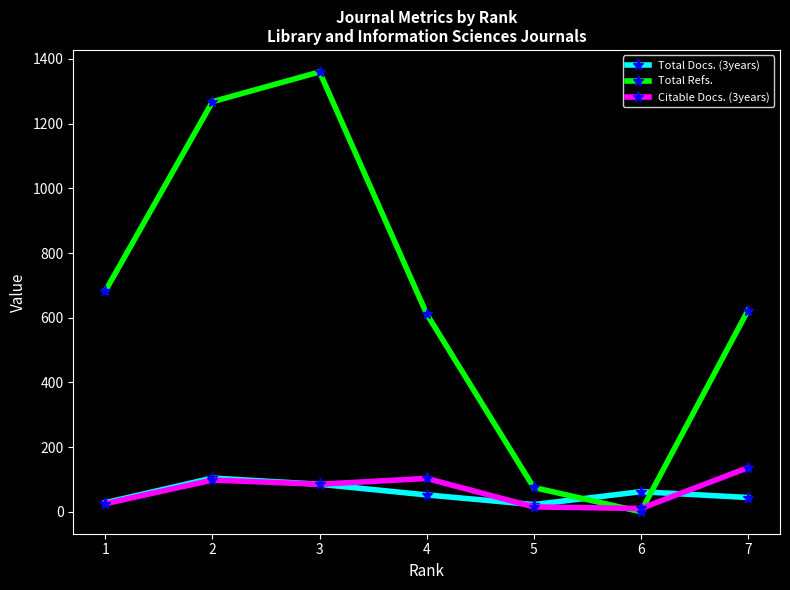

What are all the series names shown in the legend?

Total Docs. (3years), Total Refs., Citable Docs. (3years)